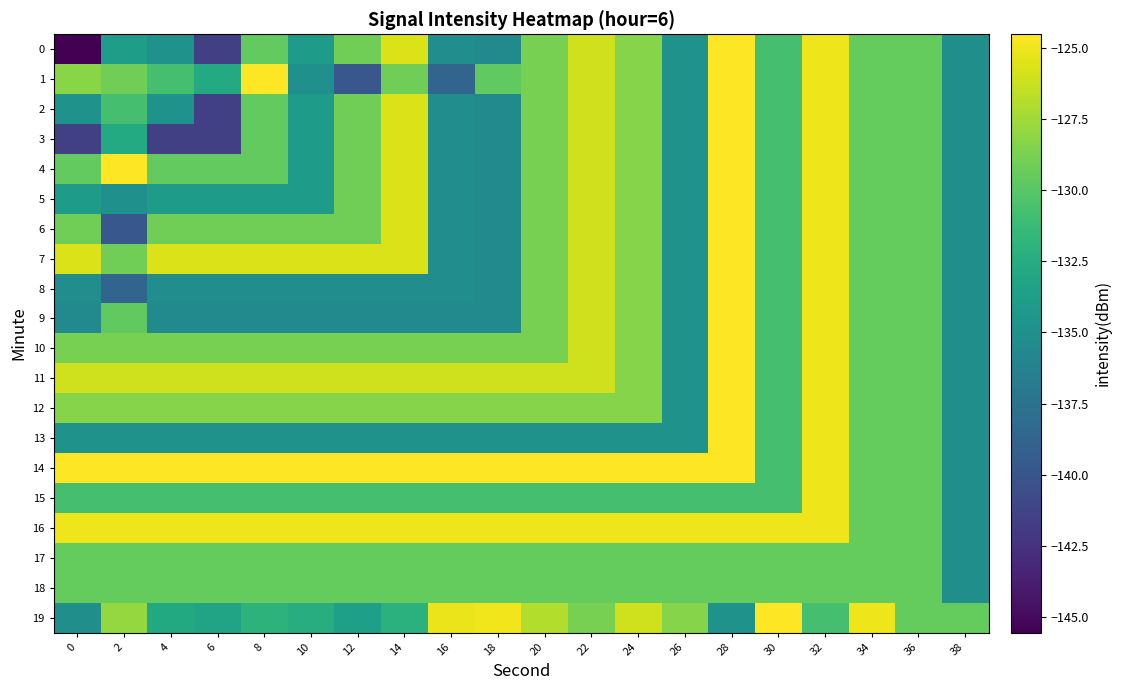

Count the number of categories in the chart.

20